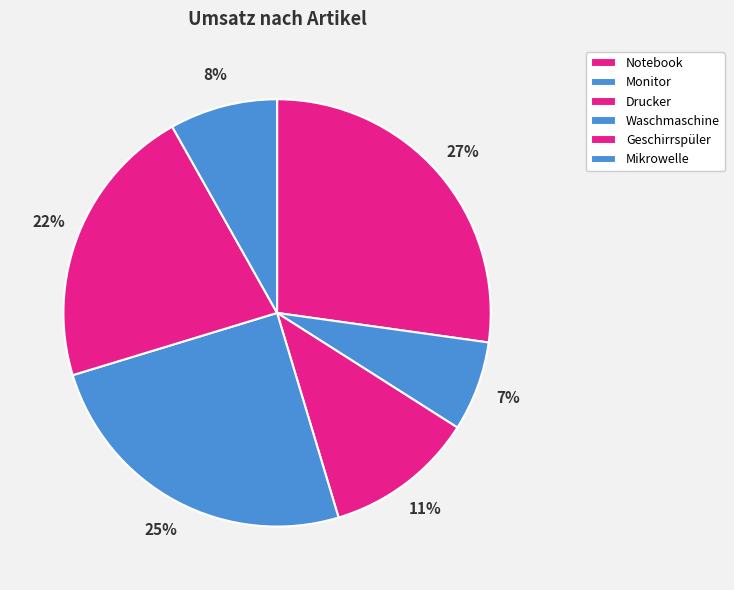

To the nearest percent, what percentage of the pie is Monitor?

7%